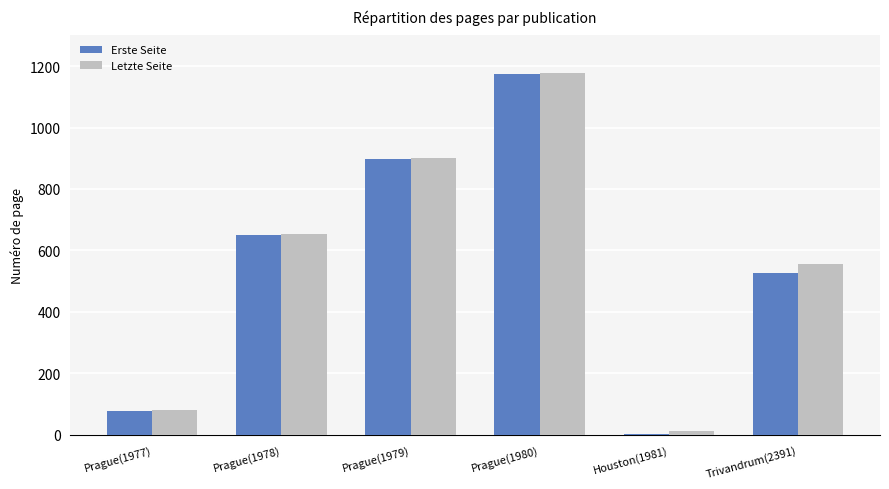

Are the bars horizontal?

No